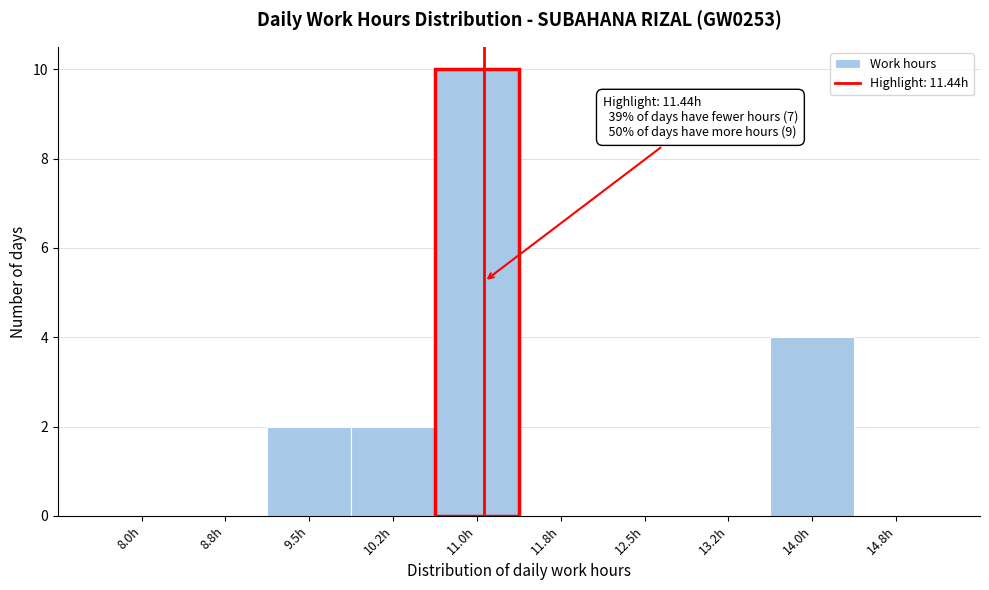

Reading right to left, list all the values displayed in this chart.

14.8h=0	14.0h=4	13.2h=0	12.5h=0	11.8h=0	11.0h=10	10.2h=2	9.5h=2	8.8h=0	8.0h=0